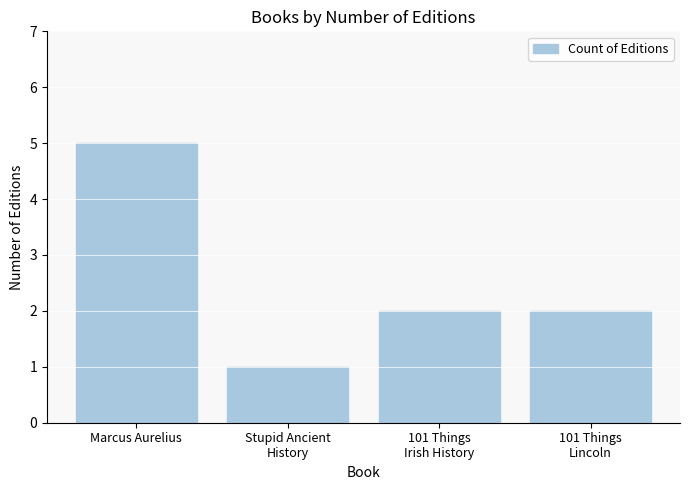

At which label does the data first exceed 2?

Marcus Aurelius